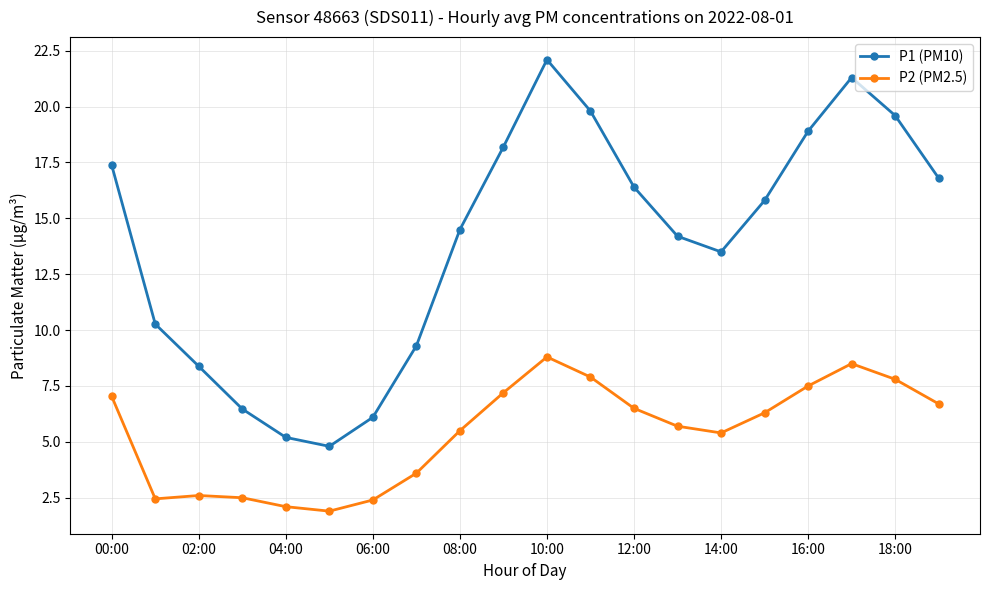

How many interior local valleys does the P1 (PM10) series have?

2